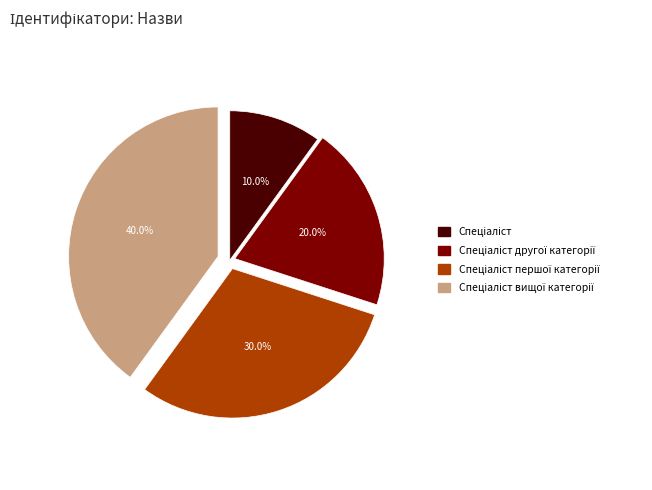

How many segments does this pie chart have?

4